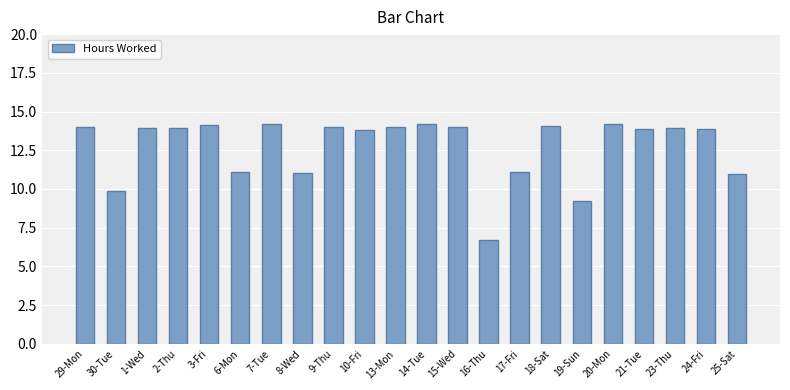

What is the sum of the values at 24-Fri and 10-Fri?

27.7